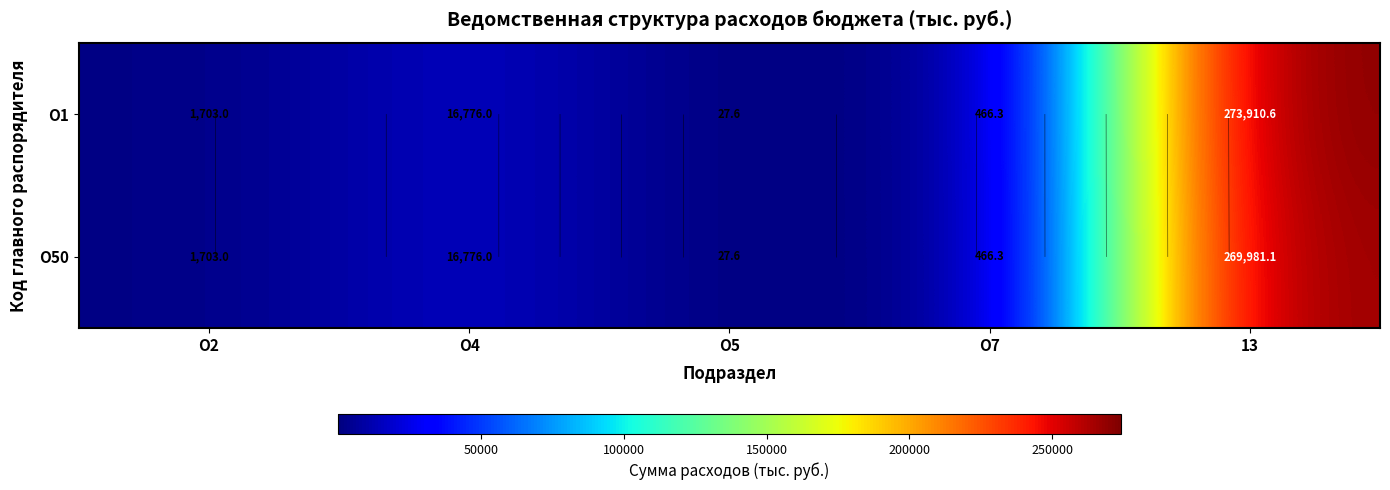

At which category is the sum across all series the highest?

13